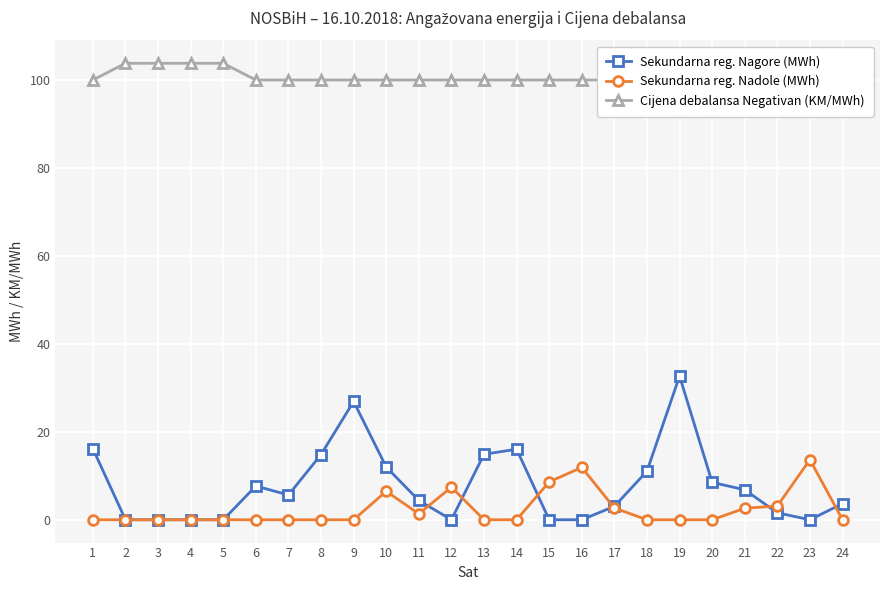

Reading left to right, extract all data points from this chart.

Sekundarna reg. Nagore (MWh): 16.2	0.0	0.0	0.0	0.0	7.7	5.6	14.8	26.9	12.0	4.4	0.0	14.9	16.0	0.0	0.0	3.0	11.0	32.7	8.5	6.8	1.6	0.0	3.7
Sekundarna reg. Nadole (MWh): 0.0	0.0	0.0	0.0	0.0	0.0	0.0	0.0	0.0	6.5	1.4	7.4	0.0	0.0	8.6	11.9	2.7	0.0	0.0	0.0	2.6	3.1	13.7	0.0
Cijena debalansa Negativan (KM/MWh): 100.0	103.8	103.8	103.8	103.8	100.0	100.0	100.0	100.0	100.0	100.0	100.0	100.0	100.0	100.0	100.0	100.0	100.0	100.0	100.0	100.0	100.0	100.0	100.0